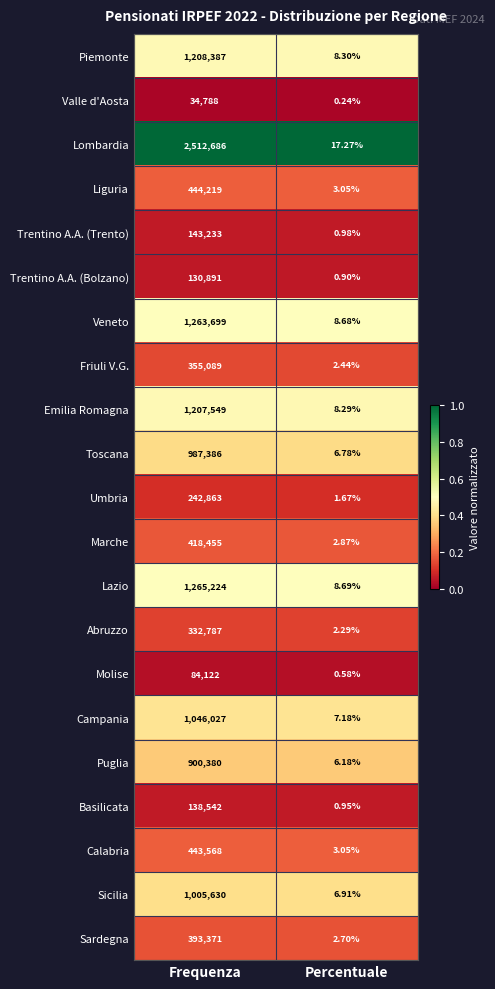

Where is Calabria nearest to the value 221785?

Percentuale